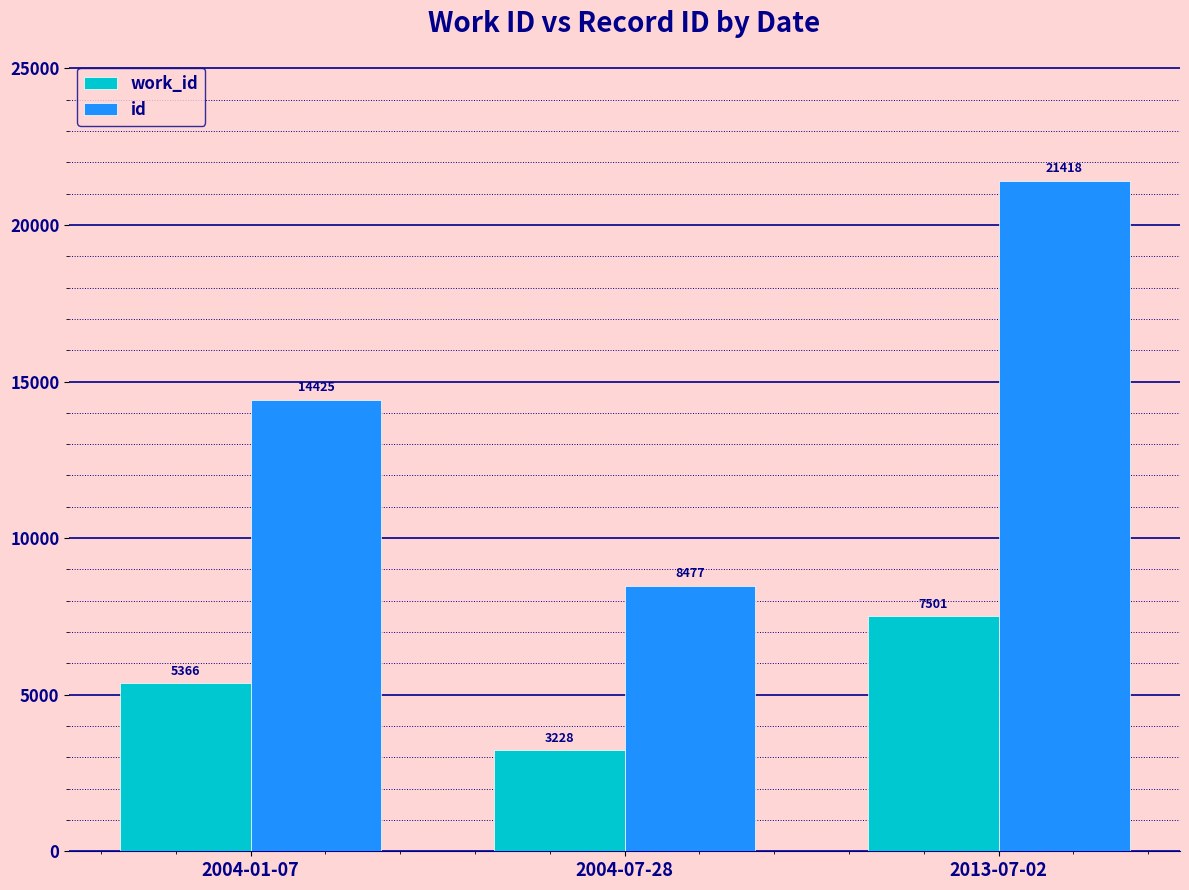

Rank the series at 2004-01-07 from lowest to highest value.

work_id, id